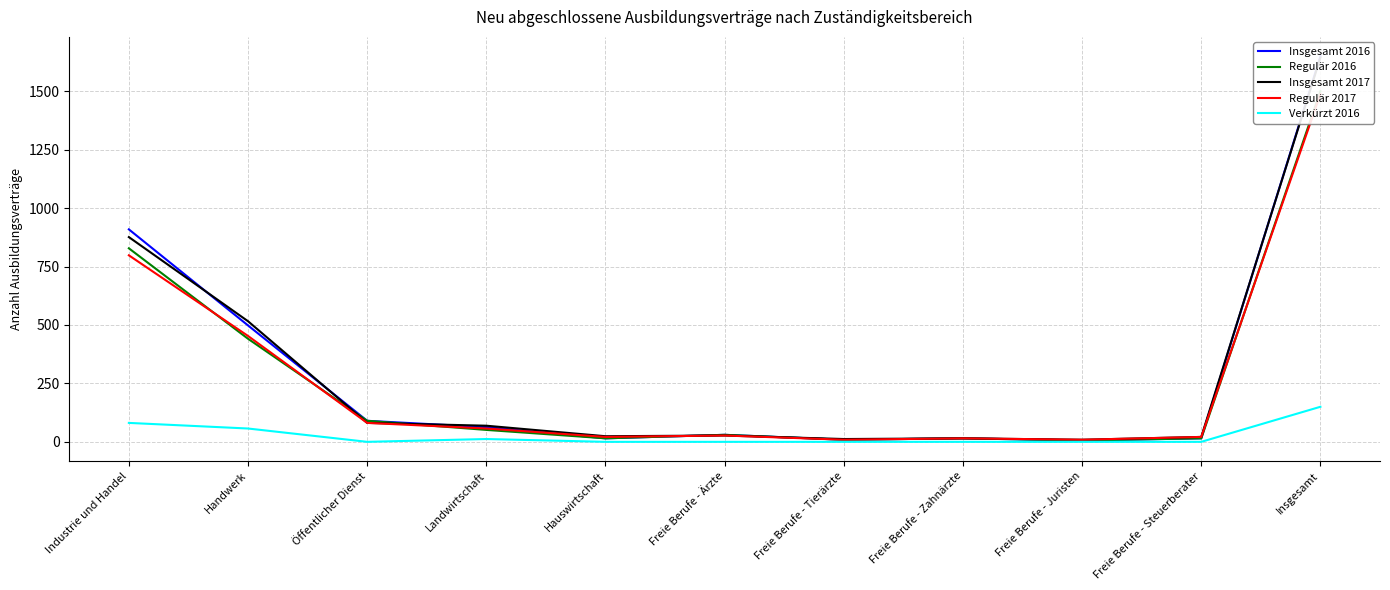

At which category does the chart reach its minimum across all series?

Öffentlicher Dienst